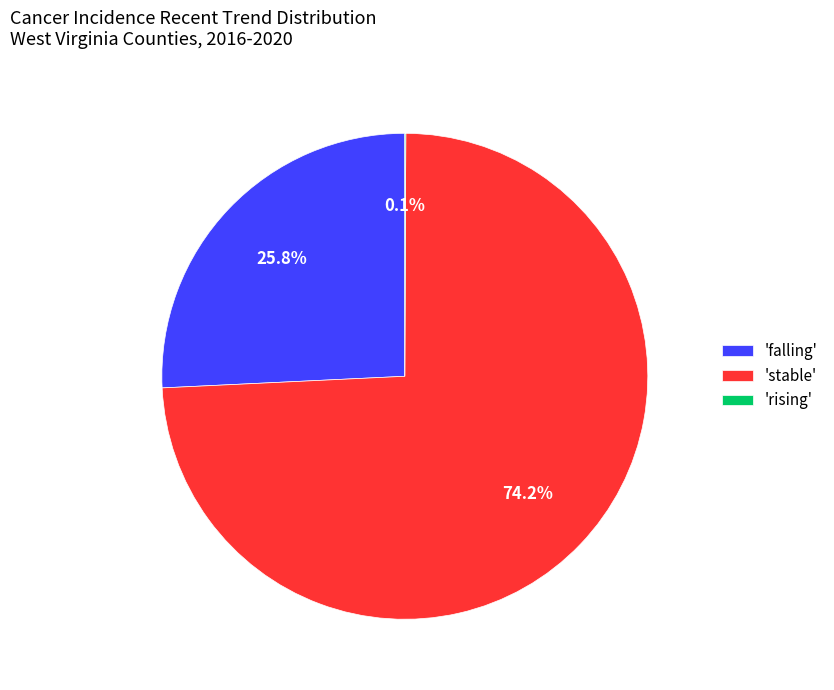

Which slice represents more than half of the pie?

'stable'